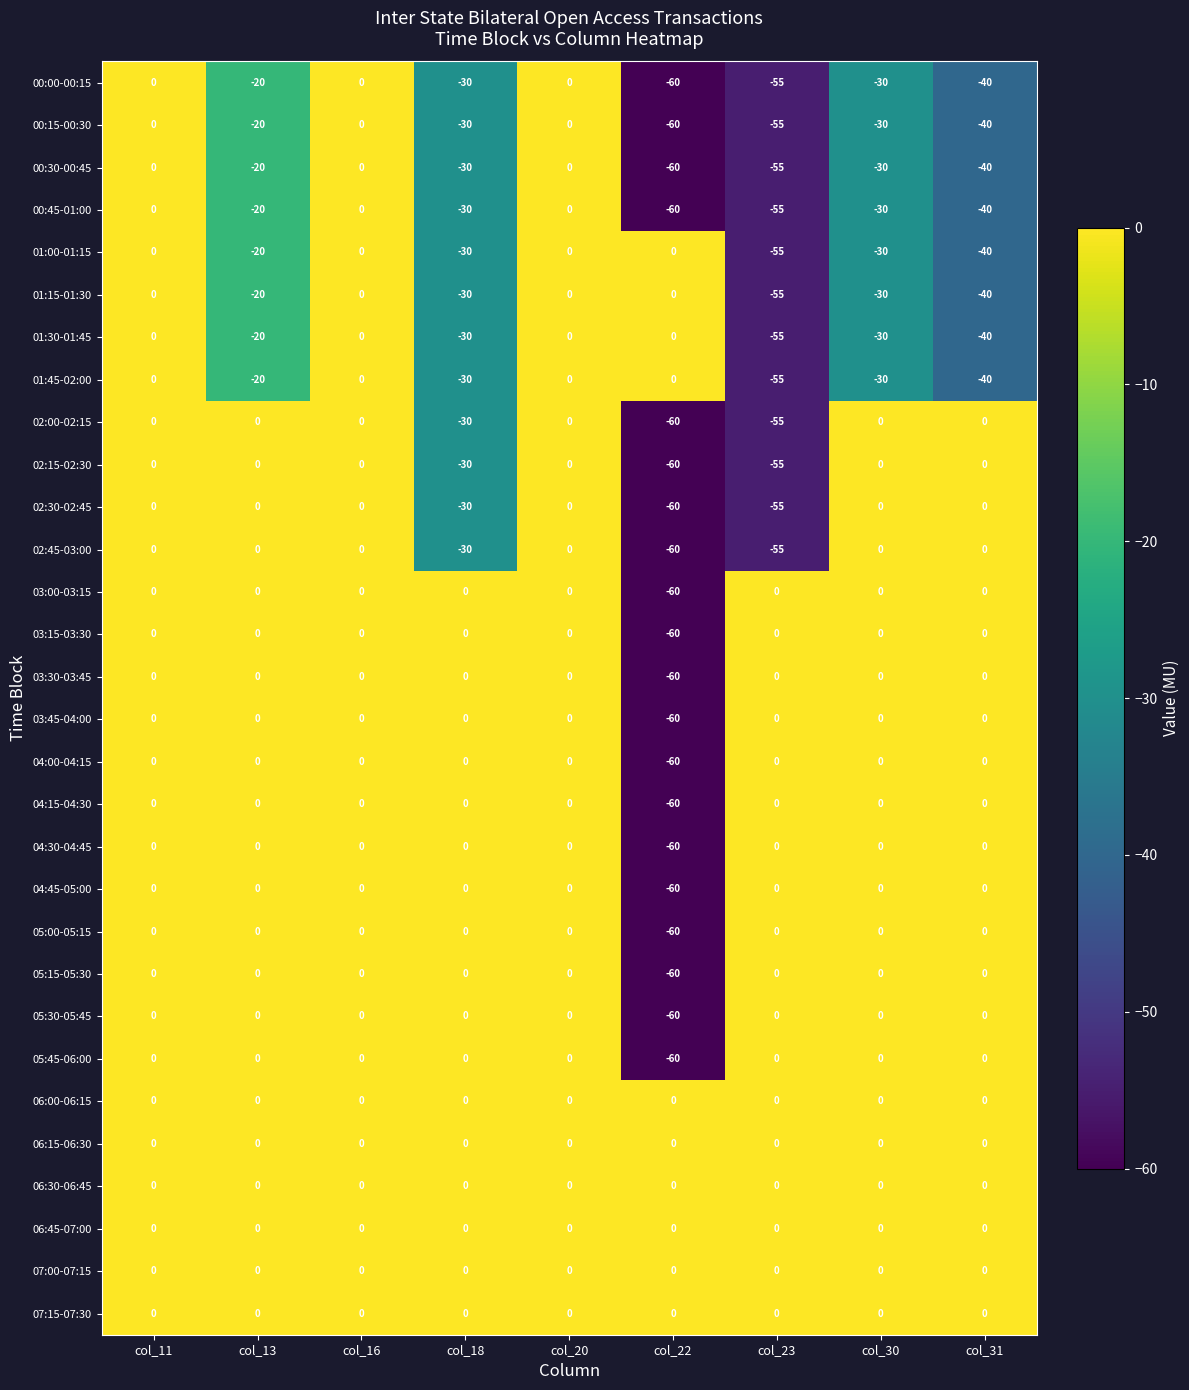

How many data points does each series have?

9